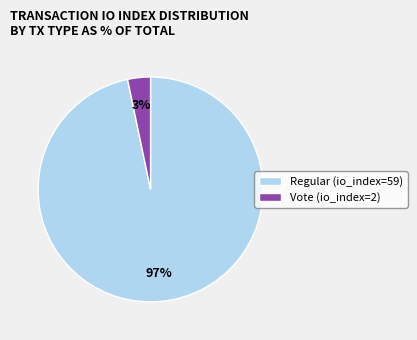

Is there a majority slice in this chart?

Yes